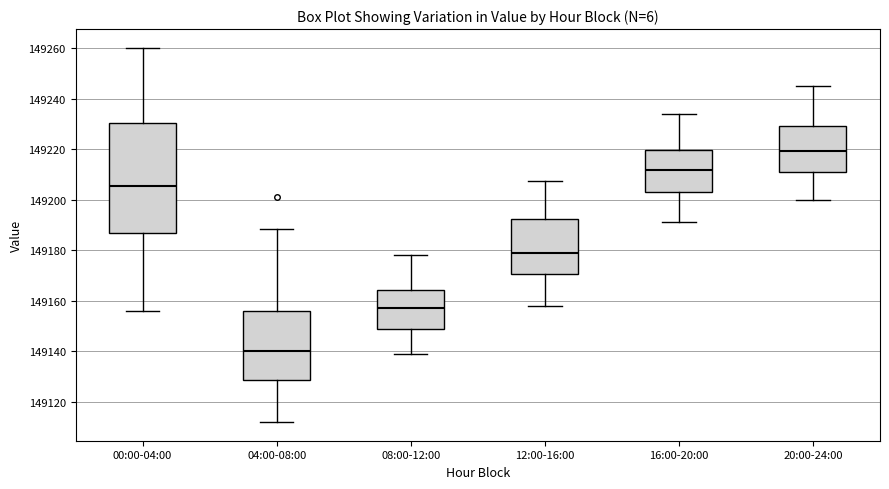

Where does the lower whisker of the box for 08:00-12:00 end on the y-axis? The values are not printed on the chart, so give them approximately, as read against the axis.

149138